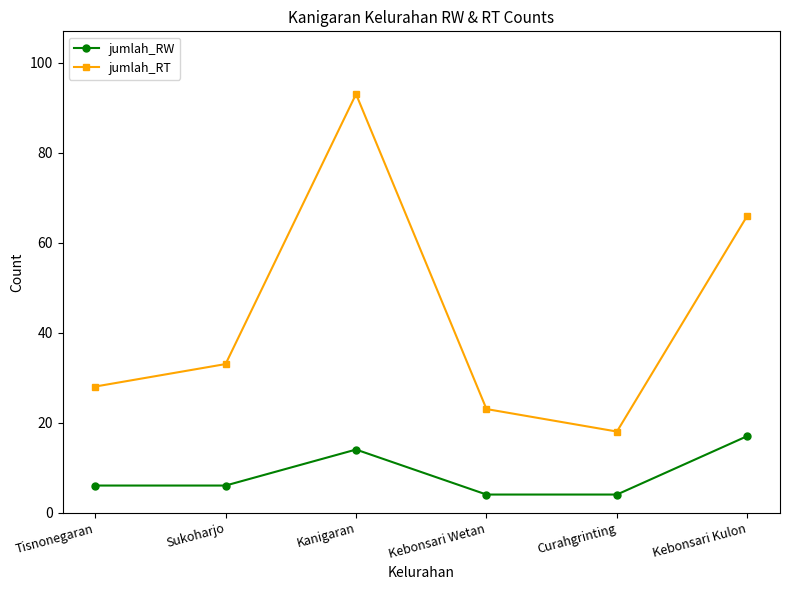

True or false: jumlah_RT has a value of 18 at Curahgrinting.

True